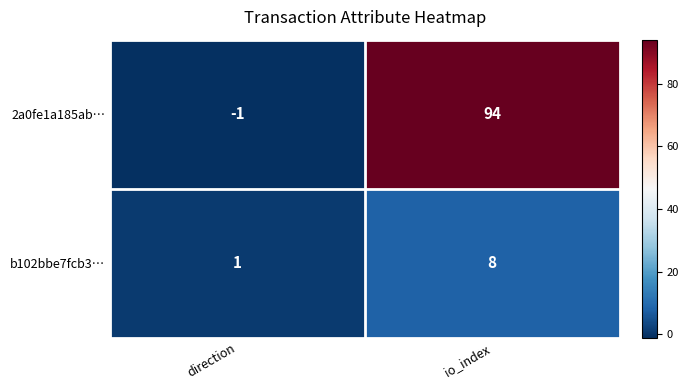

Rank the series by their average value, from lowest to highest.

b102bbe7fcb3…, 2a0fe1a185ab…